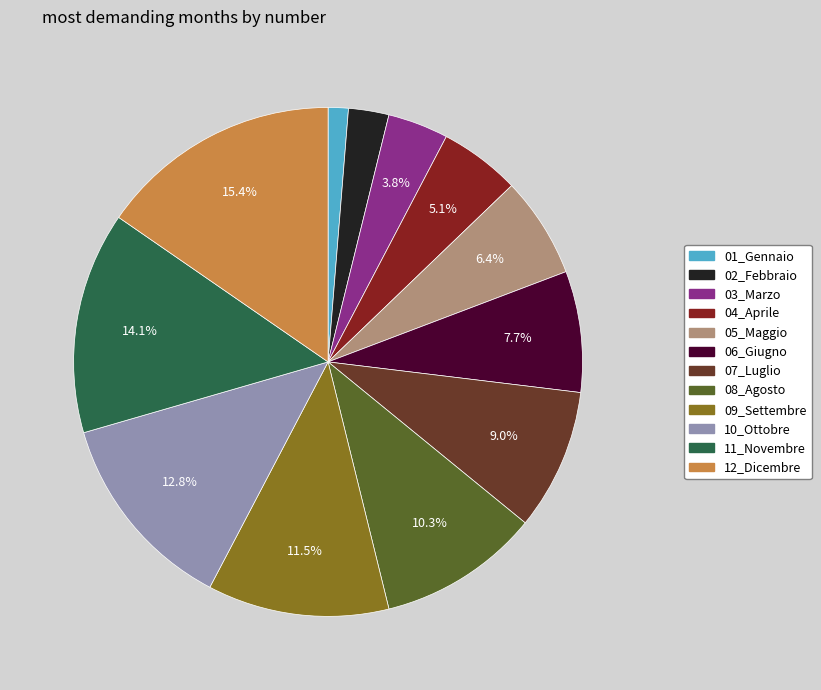

Which category has the smallest portion of the pie?

01_Gennaio